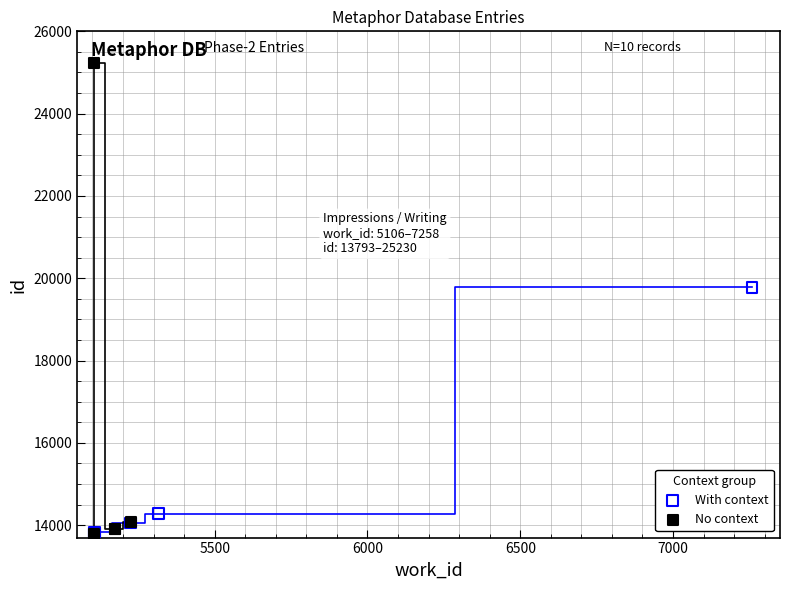

Which series has the widest spread of Y values?

No context